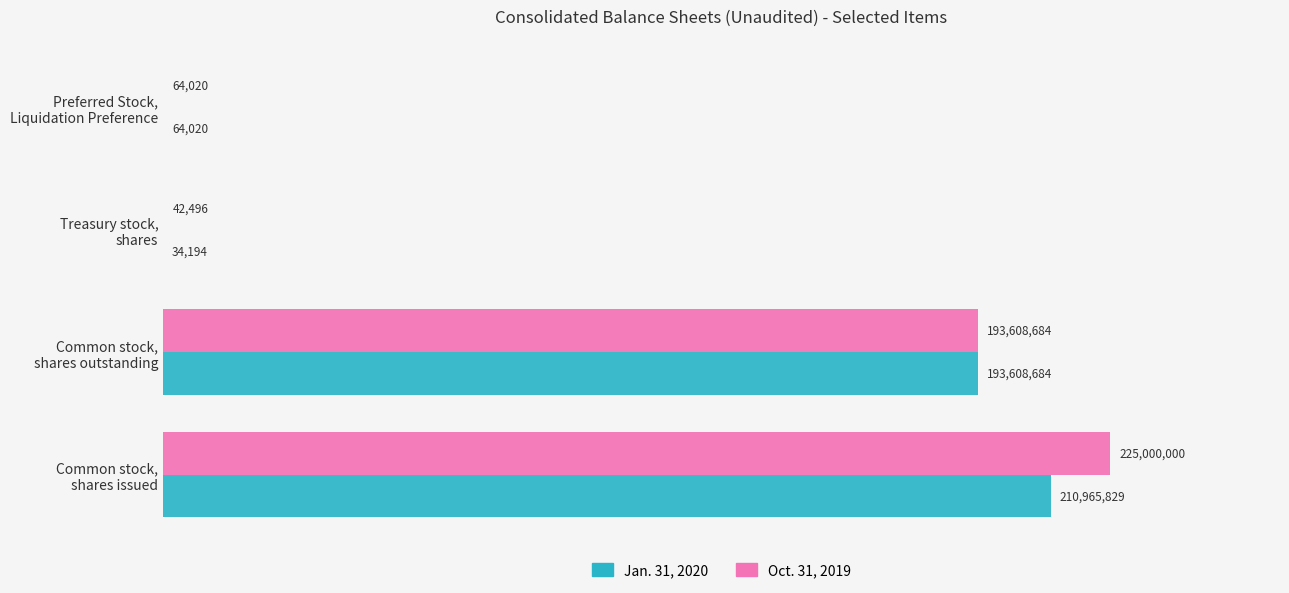

What are all the series names shown in the legend?

Jan. 31, 2020, Oct. 31, 2019